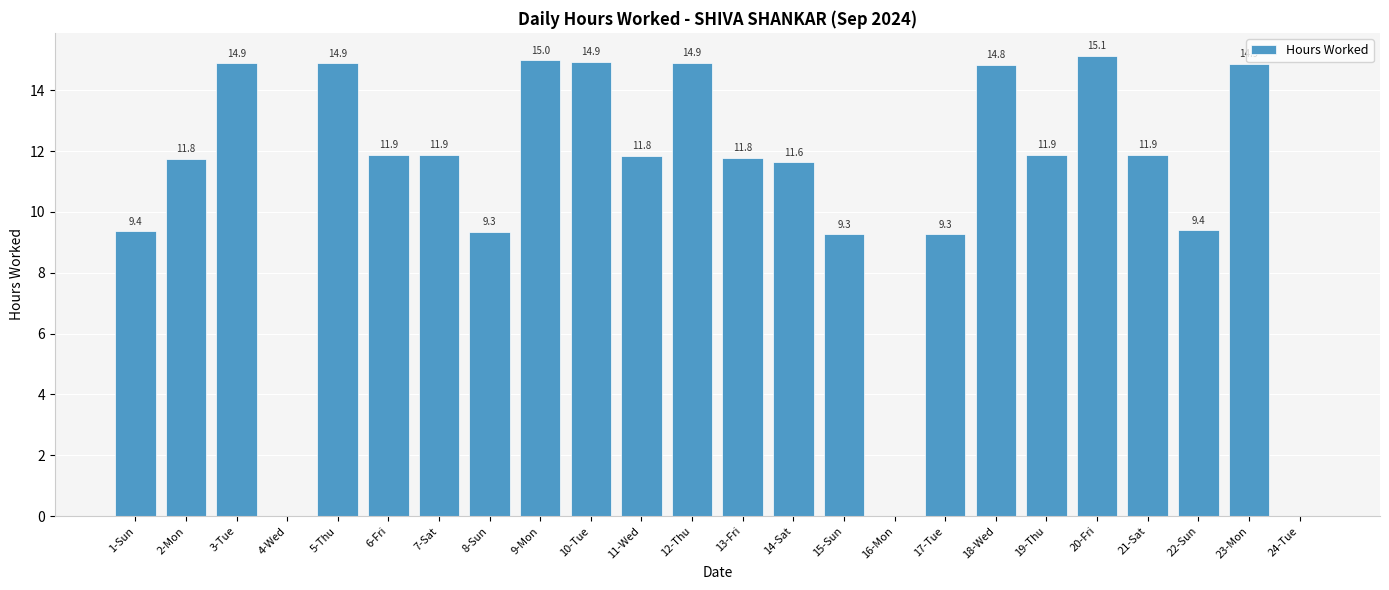

What is the maximum value shown in the chart?

15.1